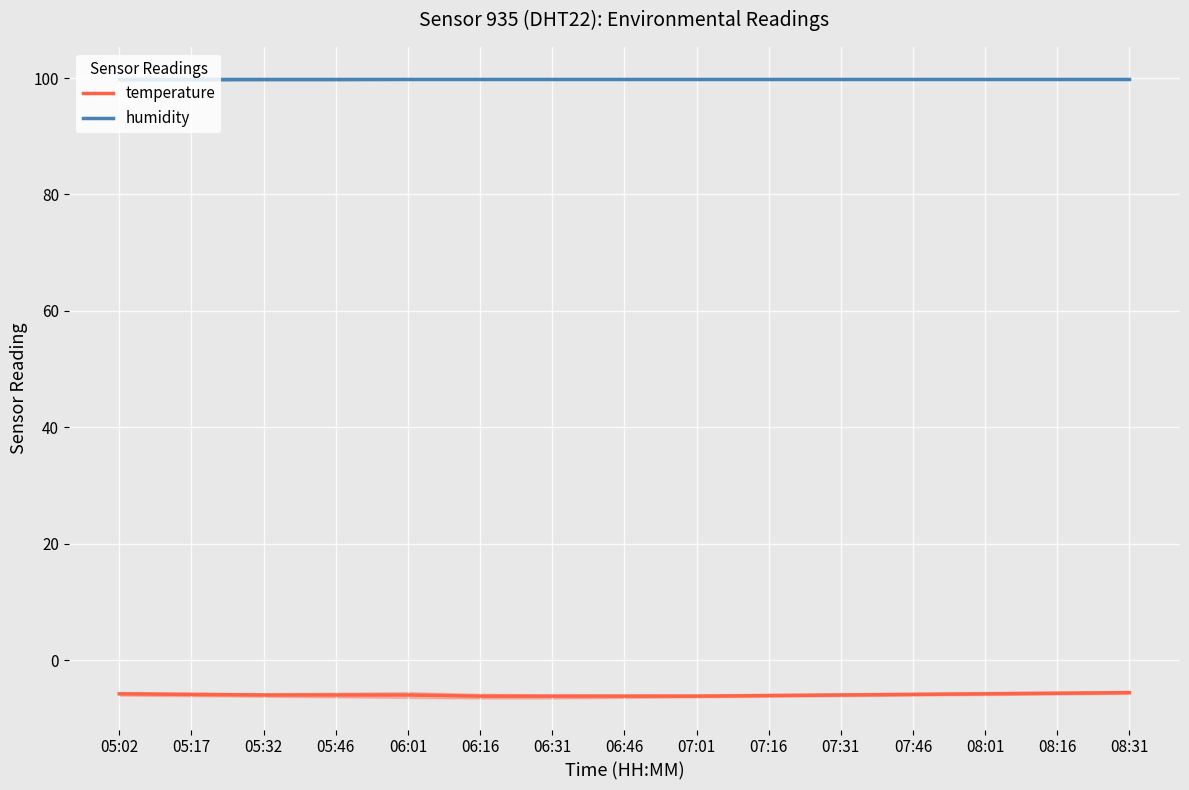

Reading left to right, list all the values displayed in this chart.

temperature: 05:02=-5.8	05:17=-5.9	05:32=-6.0	05:46=-6.0	06:01=-6.0	06:16=-6.2	06:31=-6.2	06:46=-6.2	07:01=-6.2	07:16=-6.1	07:31=-6.0	07:46=-5.9	08:01=-5.8	08:16=-5.7	08:31=-5.6
humidity: 05:02=99.9	05:17=99.9	05:32=99.9	05:46=99.9	06:01=99.9	06:16=99.9	06:31=99.9	06:46=99.9	07:01=99.9	07:16=99.9	07:31=99.9	07:46=99.9	08:01=99.9	08:16=99.9	08:31=99.9